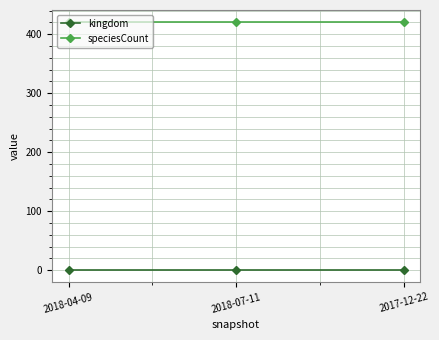

What is the maximum value for speciesCount?

420